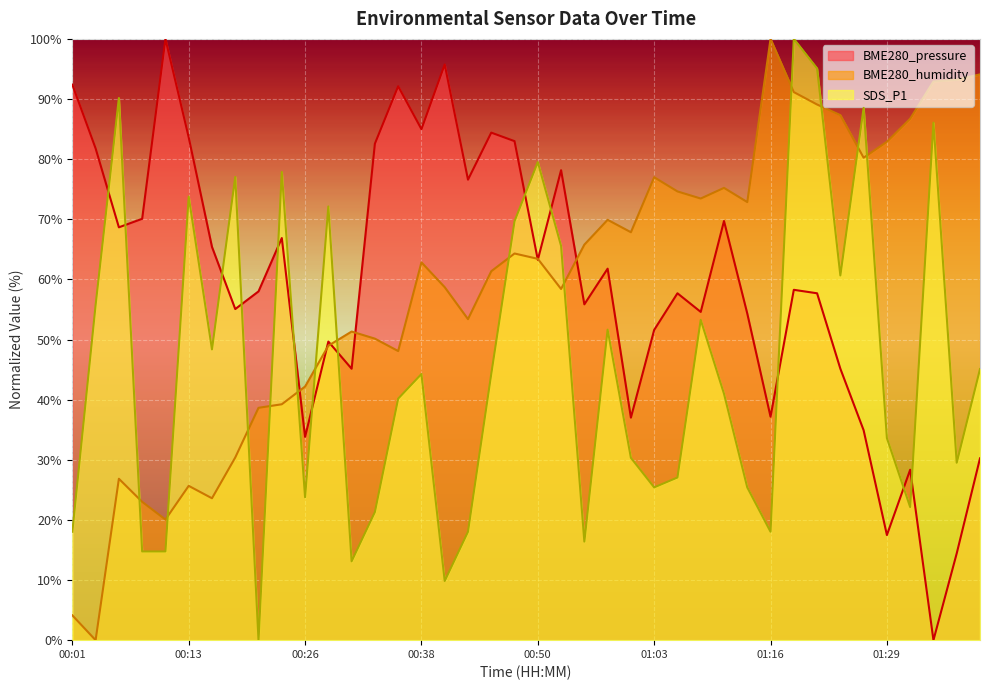

What is the sum of all BME280_humidity values?

2369.0